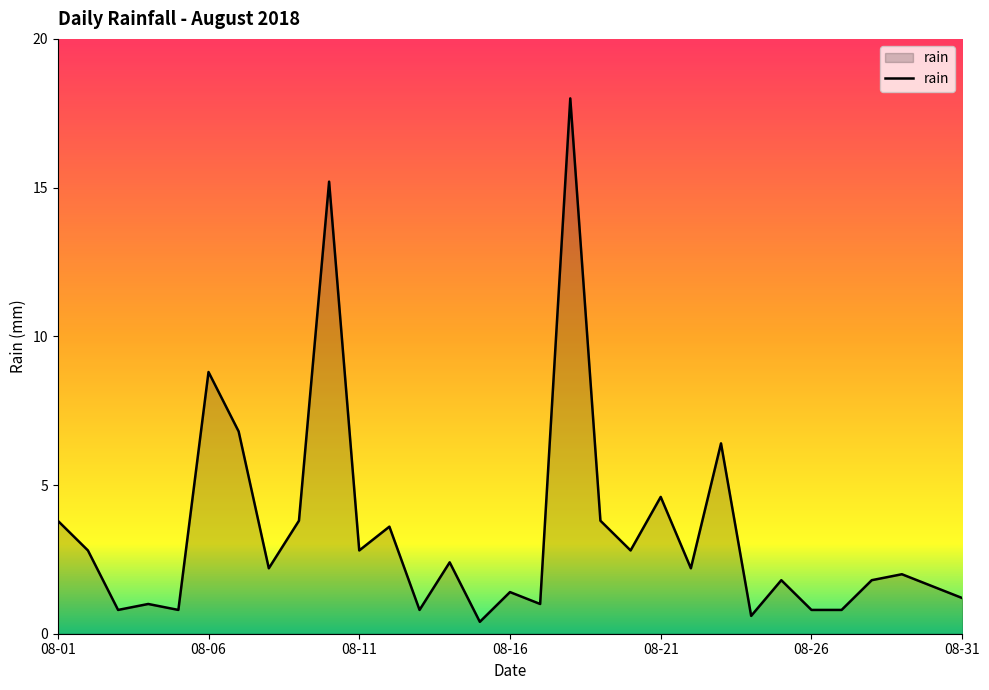

Reading right to left, what are all the values shown in this chart?

1.2	1.6	2.0	1.8	0.8	0.8	1.8	0.6	6.4	2.2	4.6	2.8	3.8	18.0	1.0	1.4	0.4	2.4	0.8	3.6	2.8	15.2	3.8	2.2	6.8	8.8	0.8	1.0	0.8	2.8	3.8